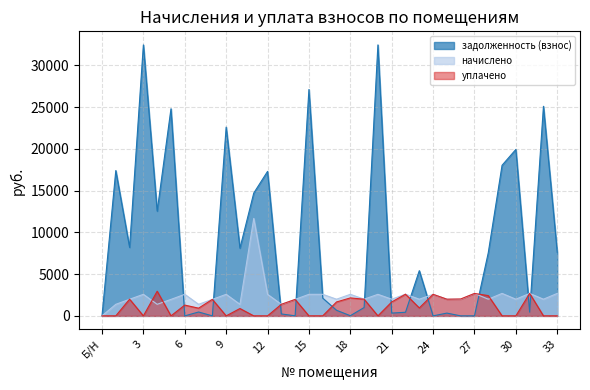

Which category has the lowest value in the уплачено series?

Б/Н